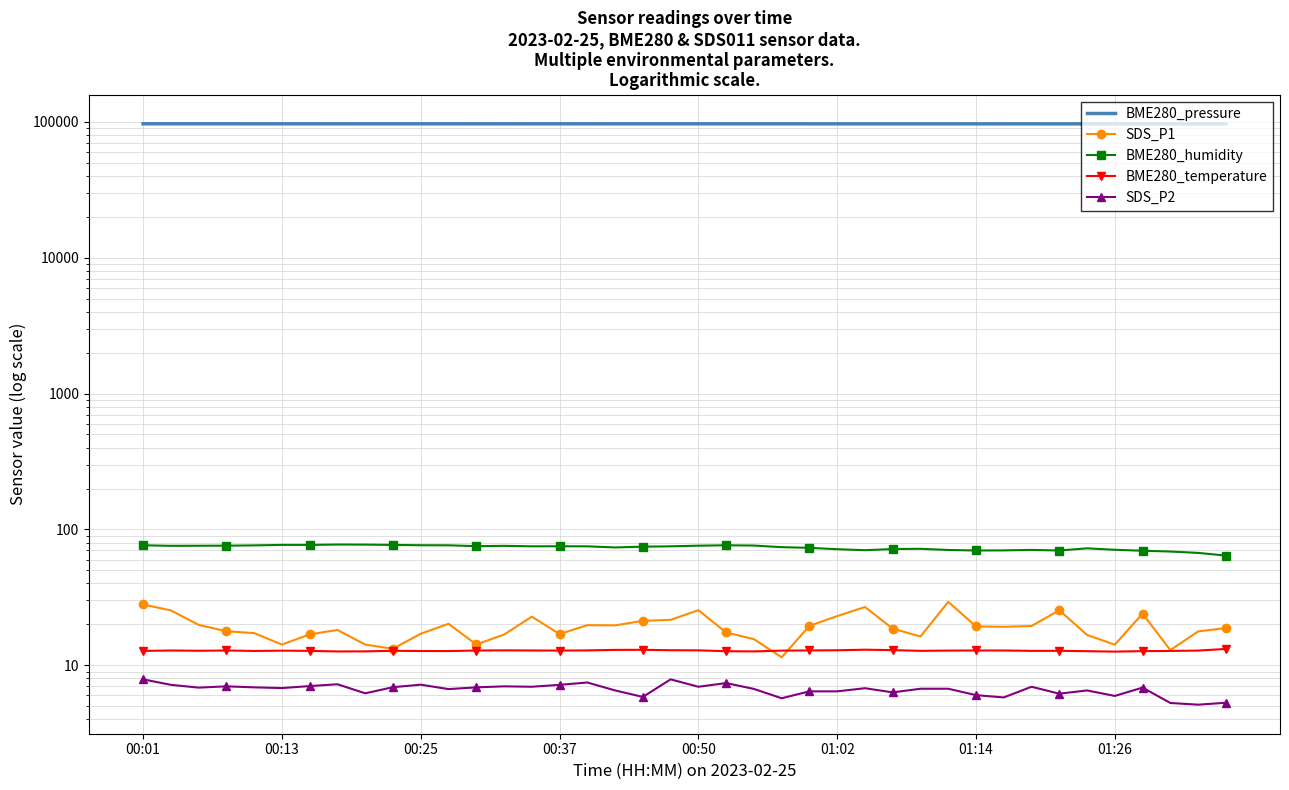

Which has a higher value, 12 or 39?

12